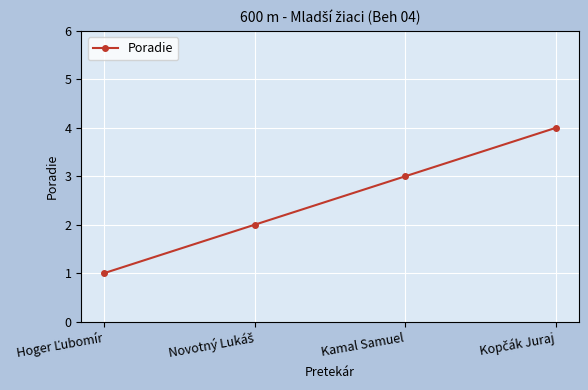

True or false: the data has more than 2 interior local peaks.

False